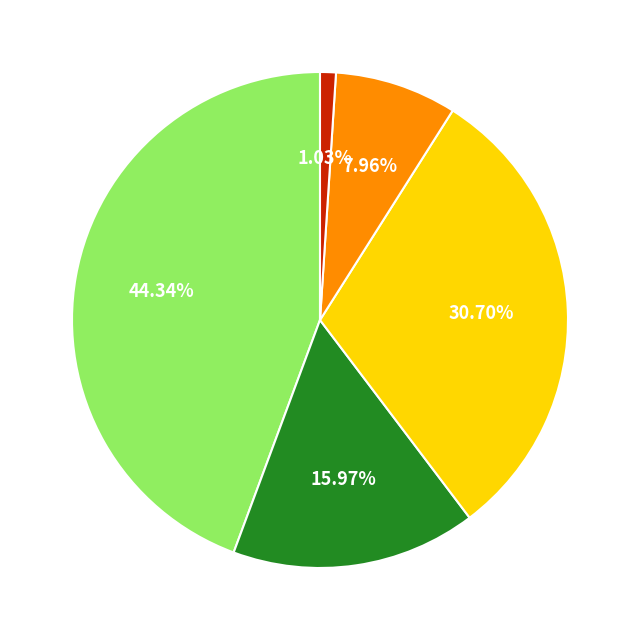

Count the number of slices in the pie.

5